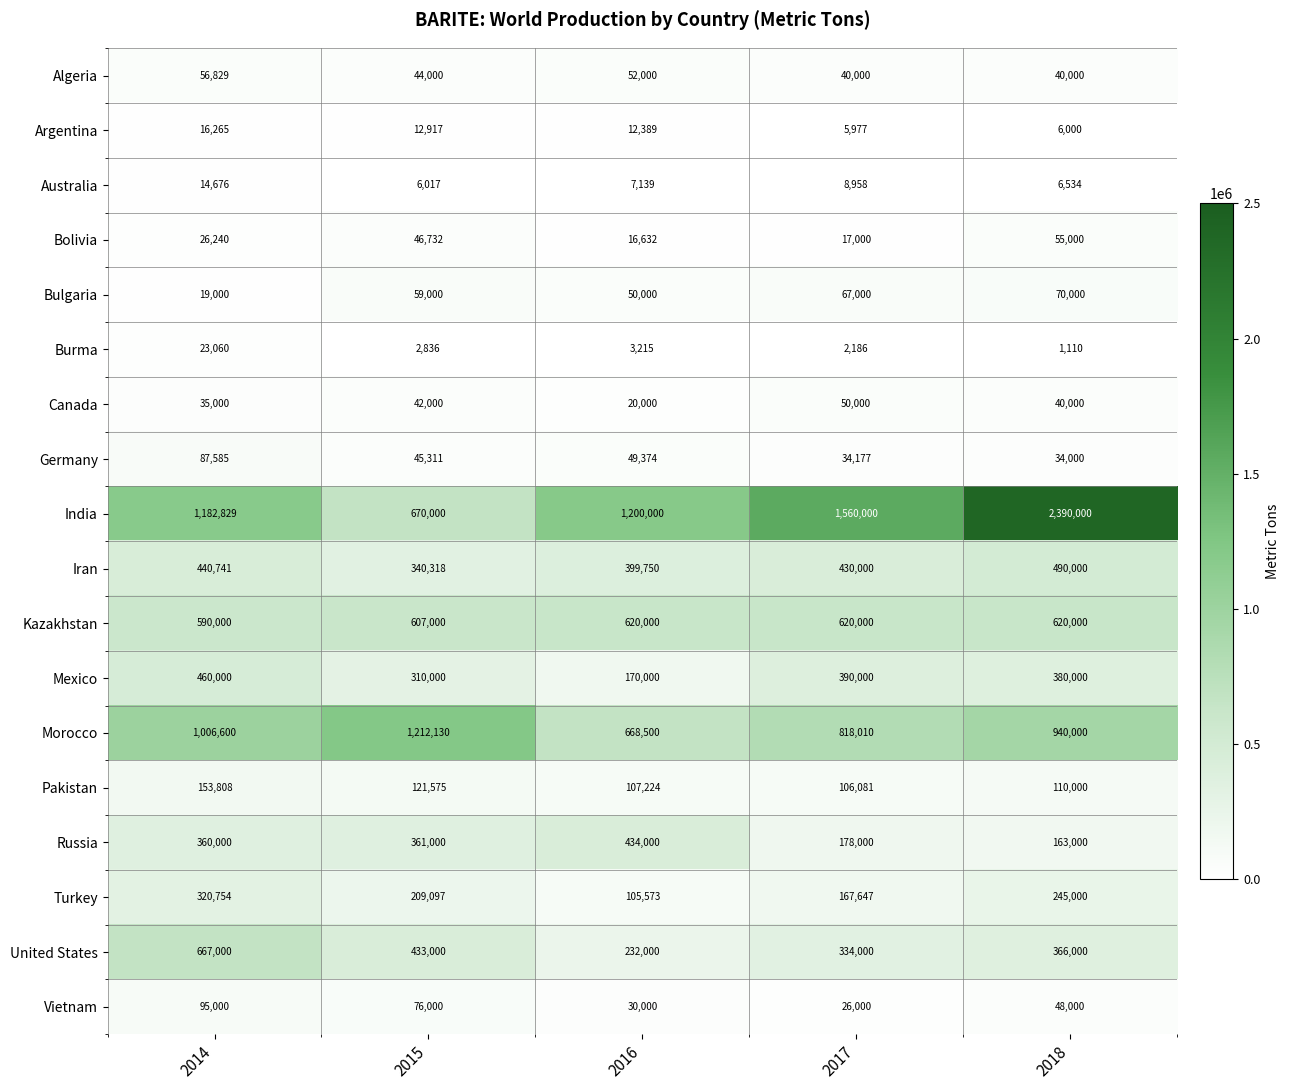

What is the difference between the highest and lowest values at 2017?

1557814